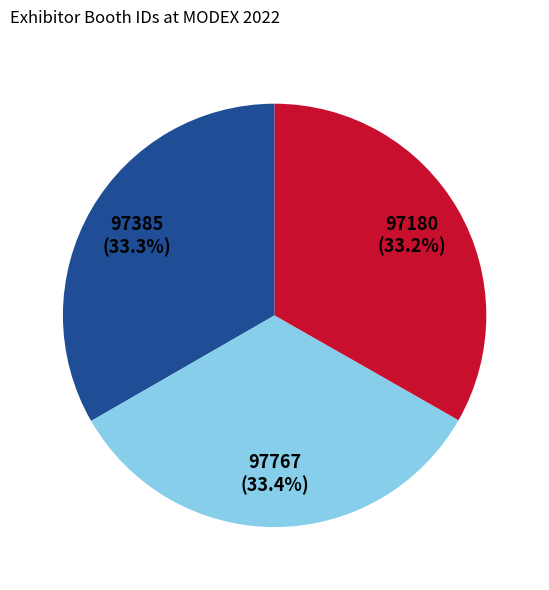

Is there a majority slice in this chart?

No